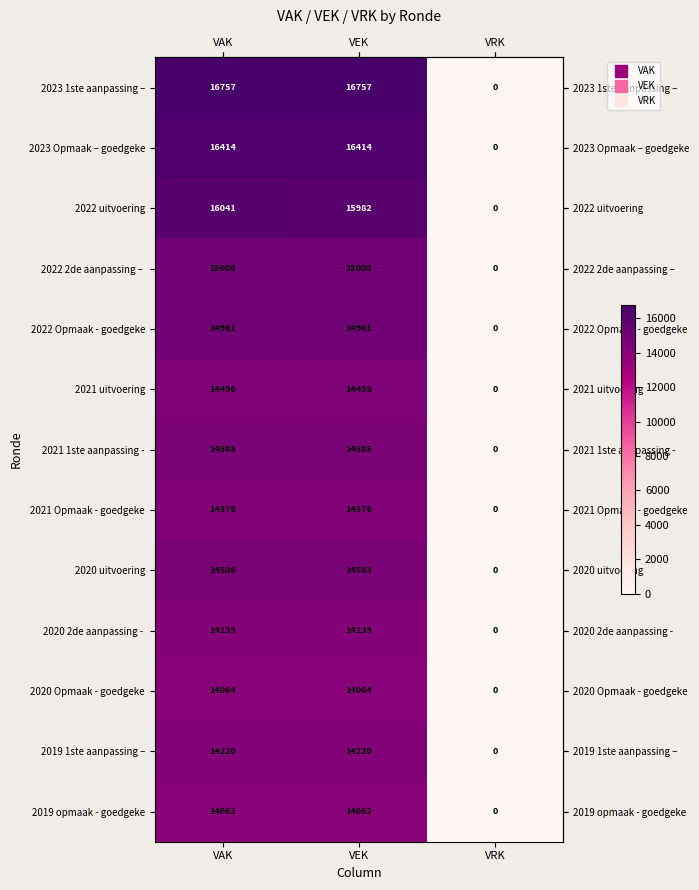

At which label is 2021 1ste aanpassing - closest to 7292?

VRK